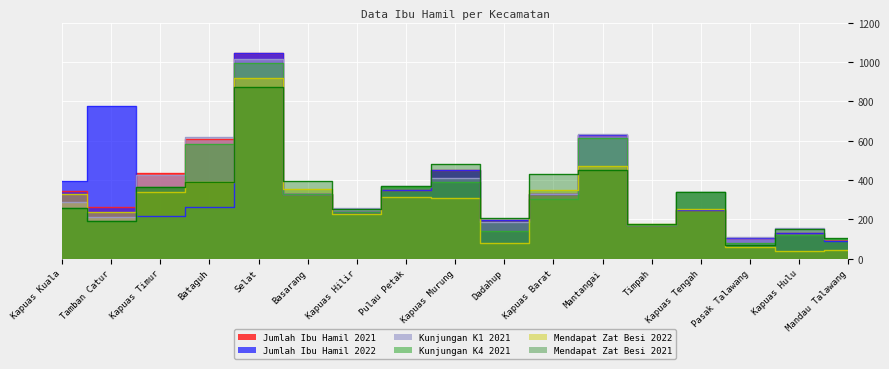

What is the sum of all Jumlah Ibu Hamil 2022 values?

5963